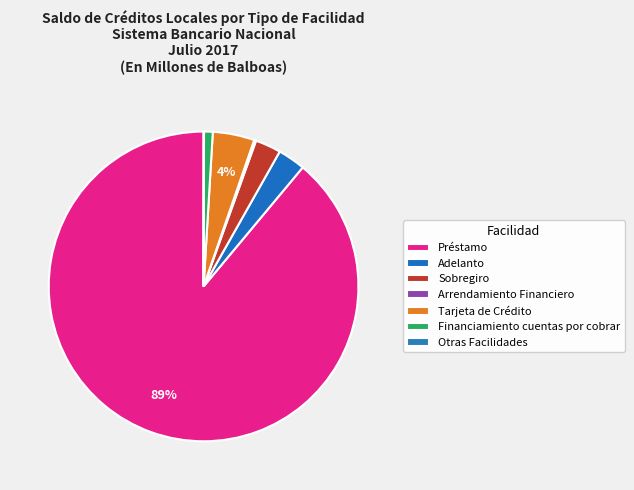

What is the change in value from Sobregiro to Arrendamiento Financiero?

-1260852612.5